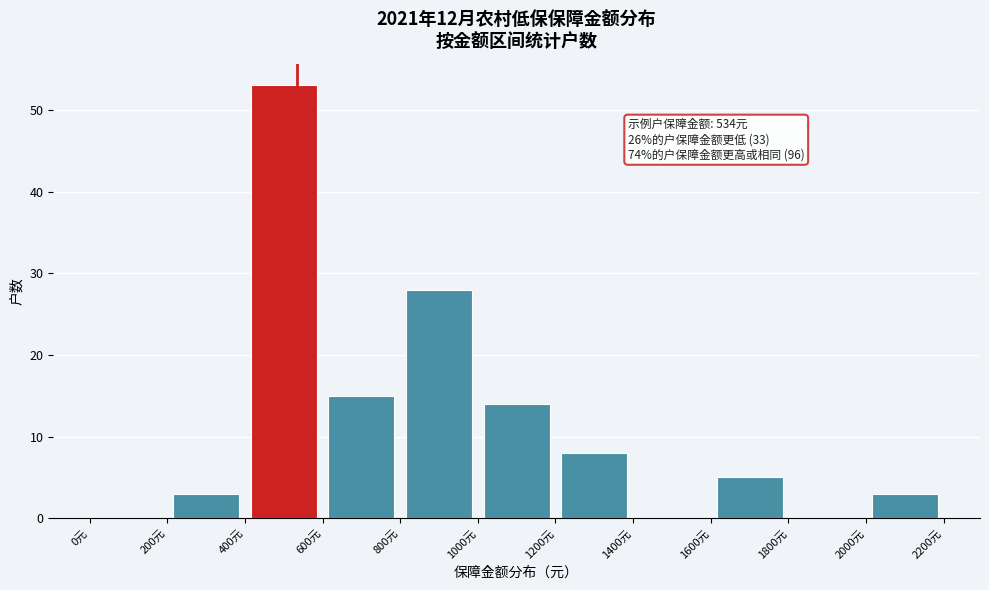

Over which range of the x-axis is the bar tallest?

400 to 600